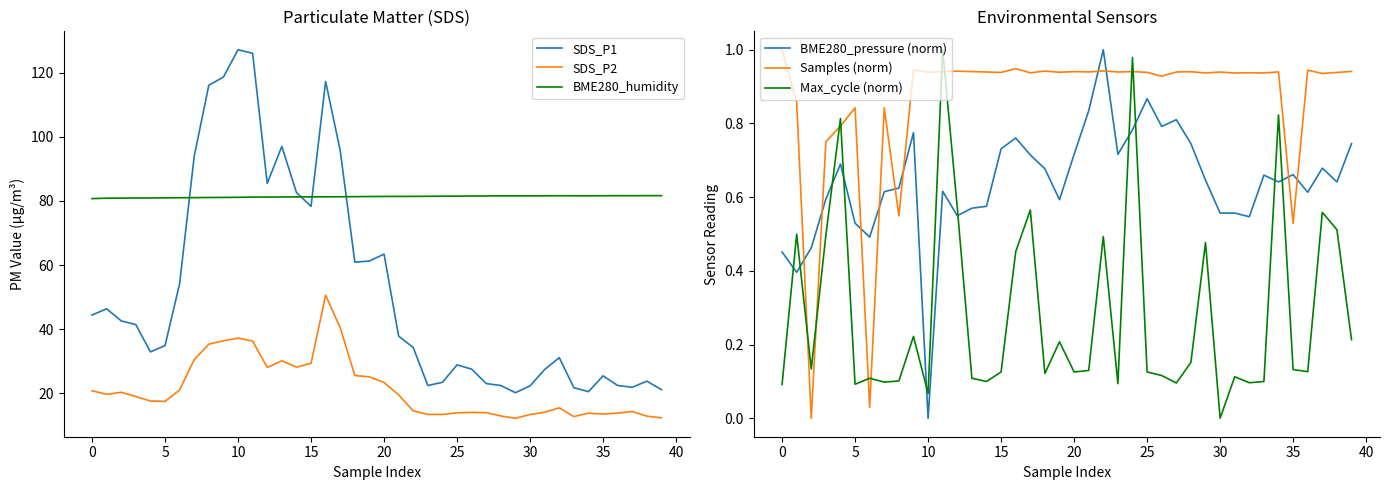

True or false: Samples (norm) and SDS_P2 intersect in this chart.

False